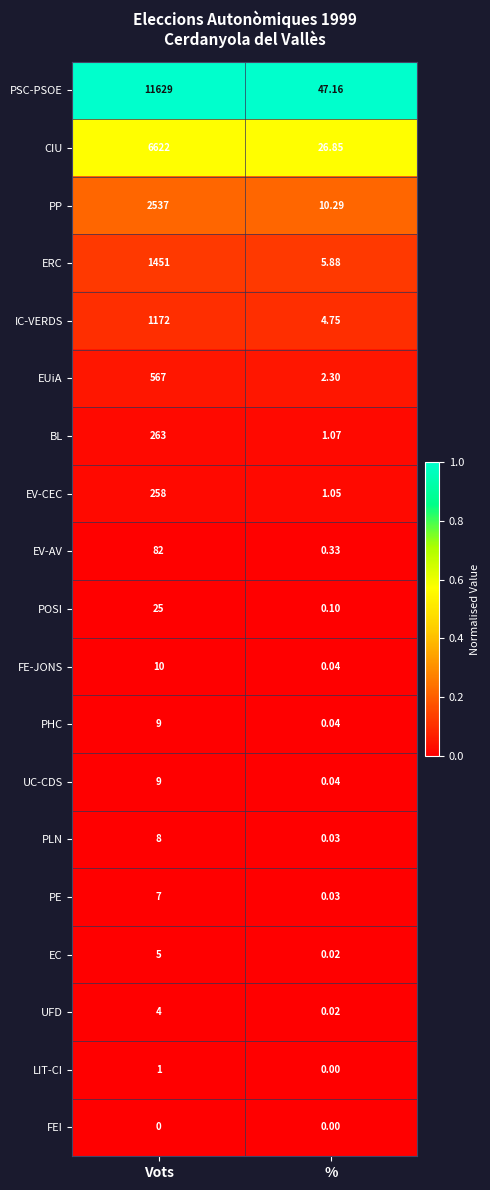

Which series changed the most between Vots and %?

PSC-PSOE